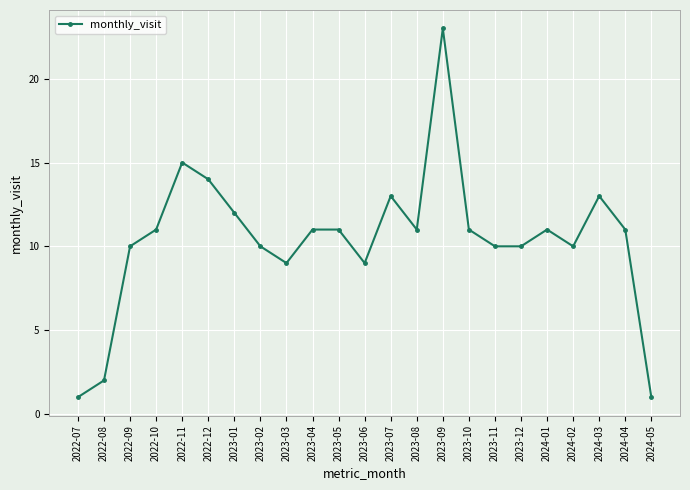

Where is the first local minimum?

2023-03